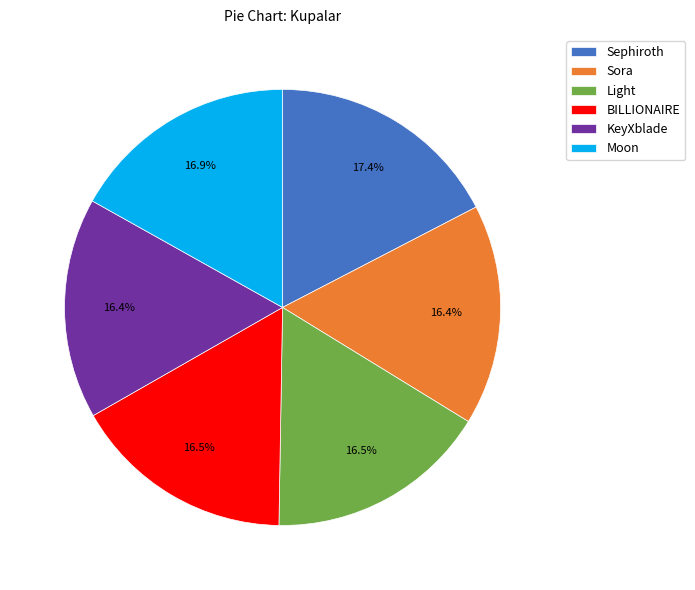

What is the largest slice in the pie chart?

Sephiroth